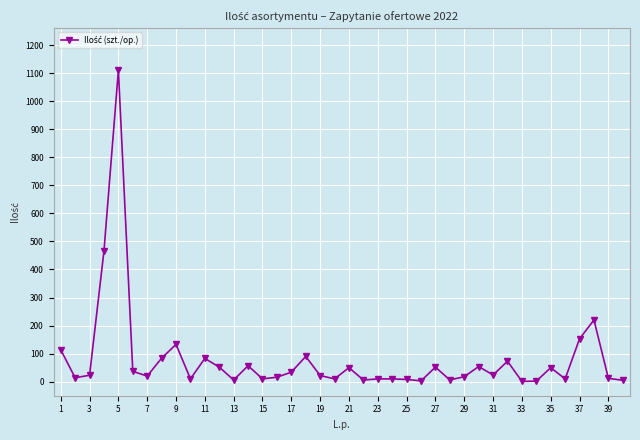

What is the greatest value displayed?

1110